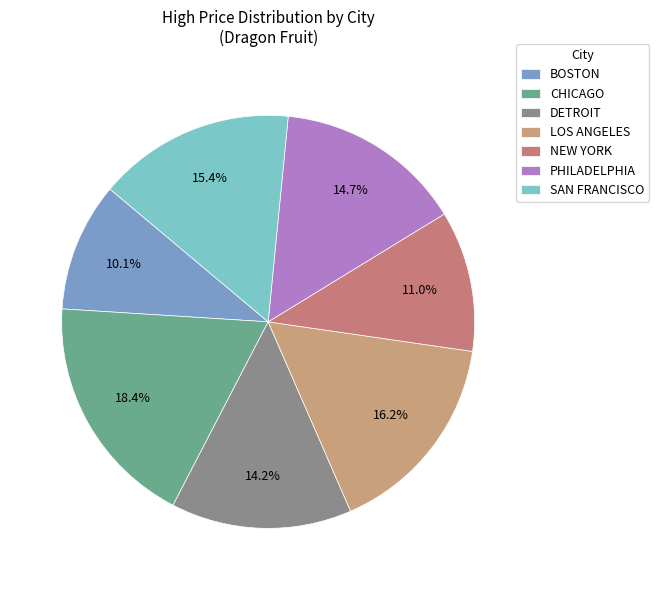

How many slices are in this pie chart?

7